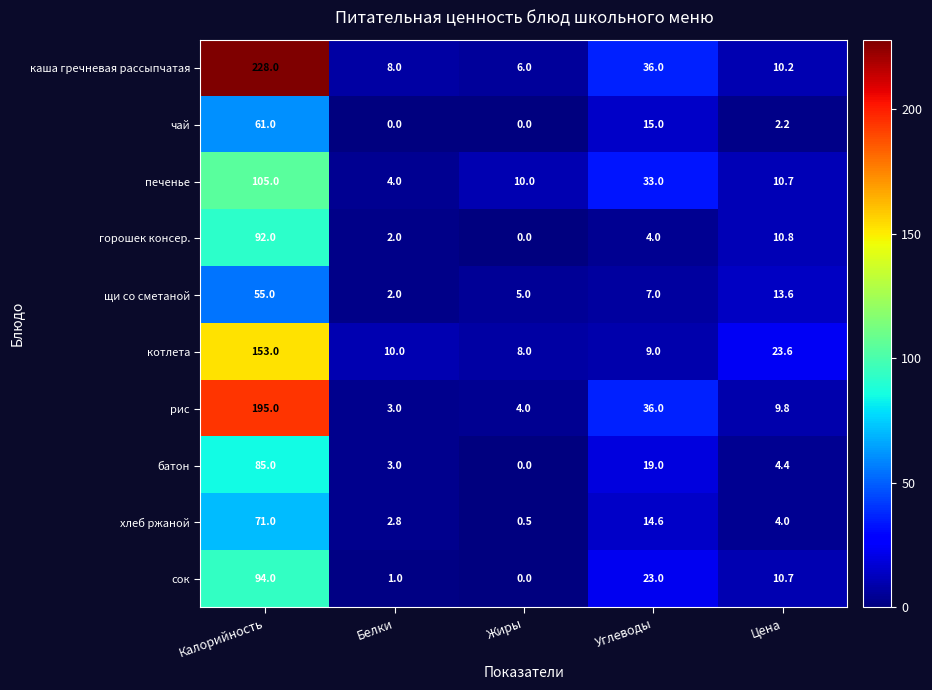

Is it true that горошек консер. equals 4.0 at Углеводы?

True